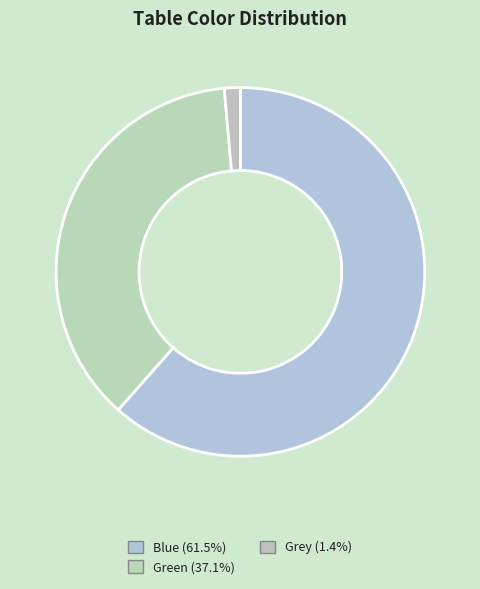

What is the smallest slice in the pie chart?

Grey